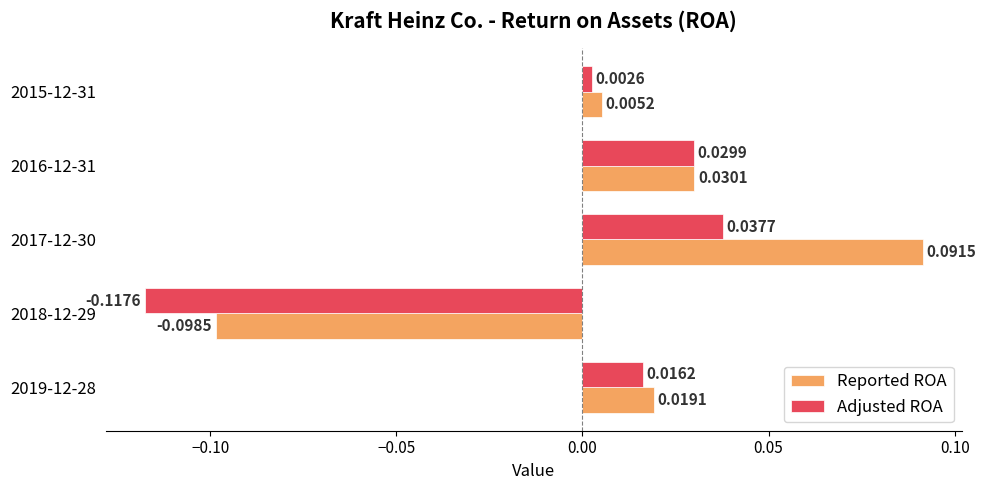

Which series has the largest total across all categories?

Reported ROA